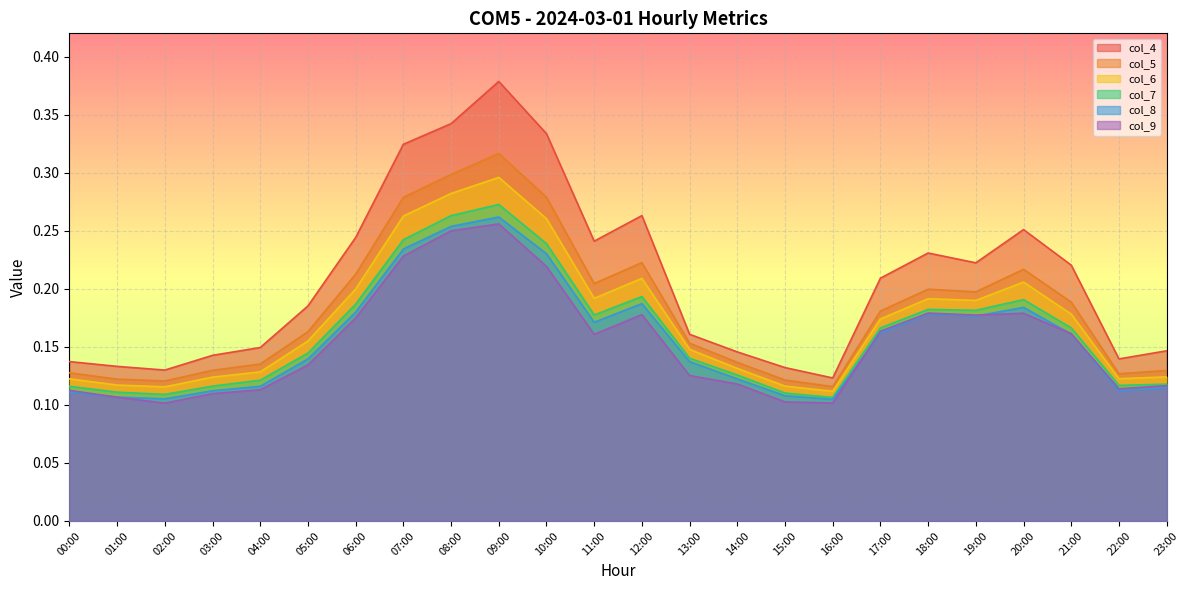

Does the chart display data point markers on the line(s)?

No